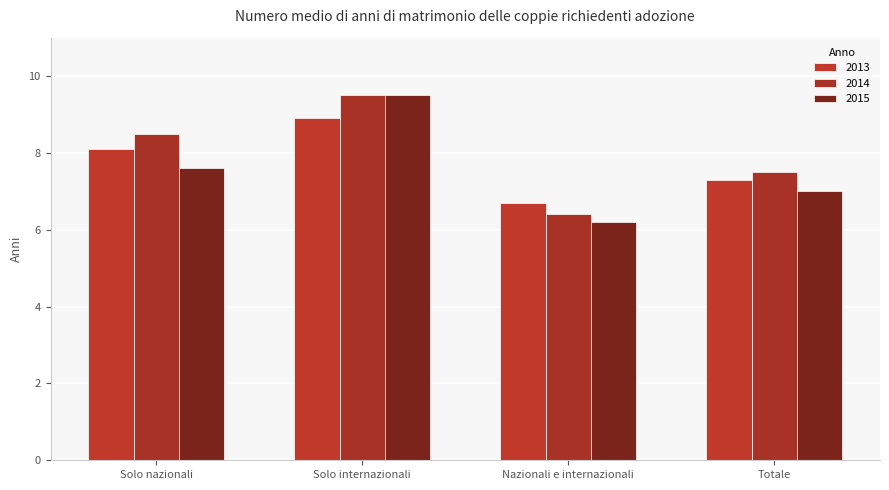

Between Totale and Solo internazionali, which is larger?

Solo internazionali